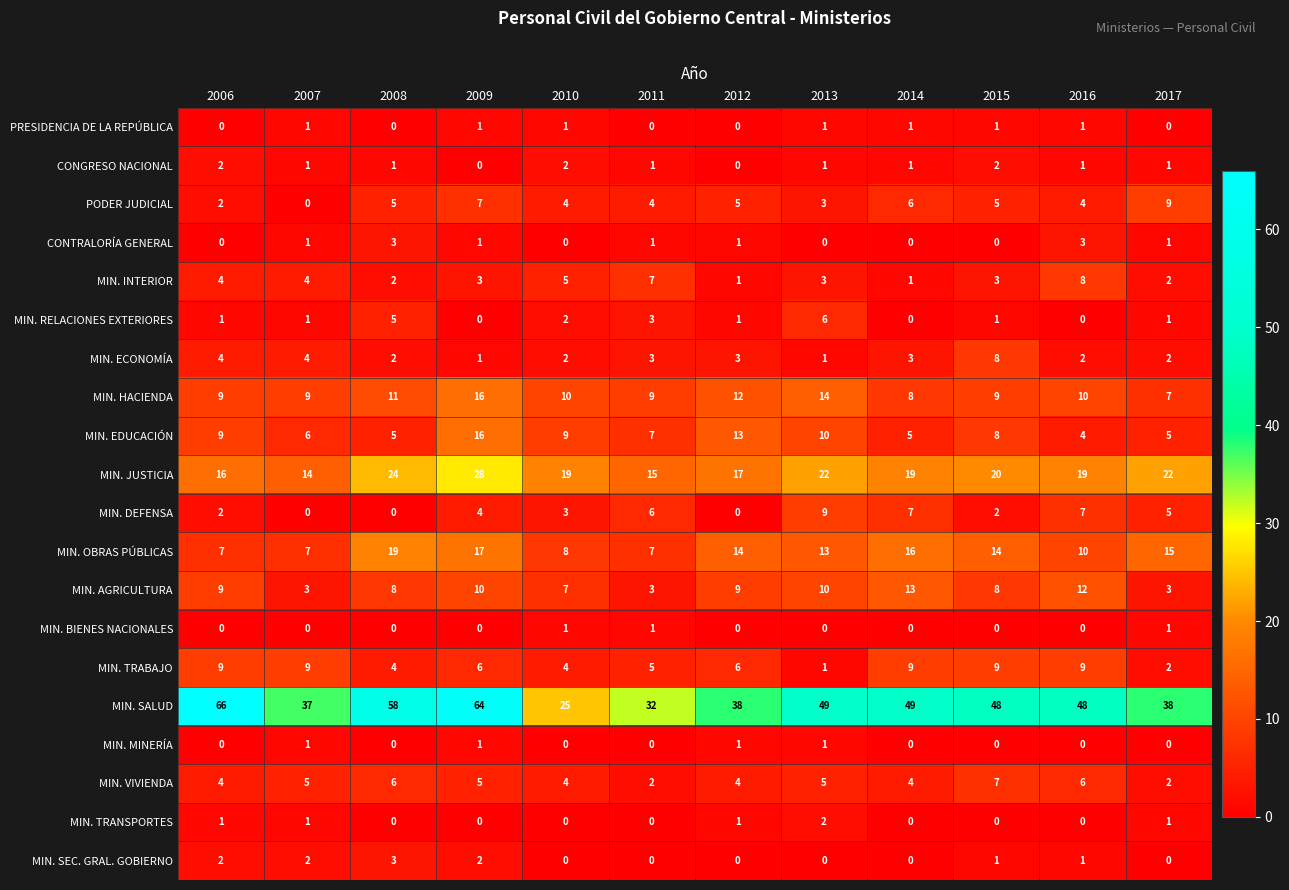

What is the greatest value displayed?

66